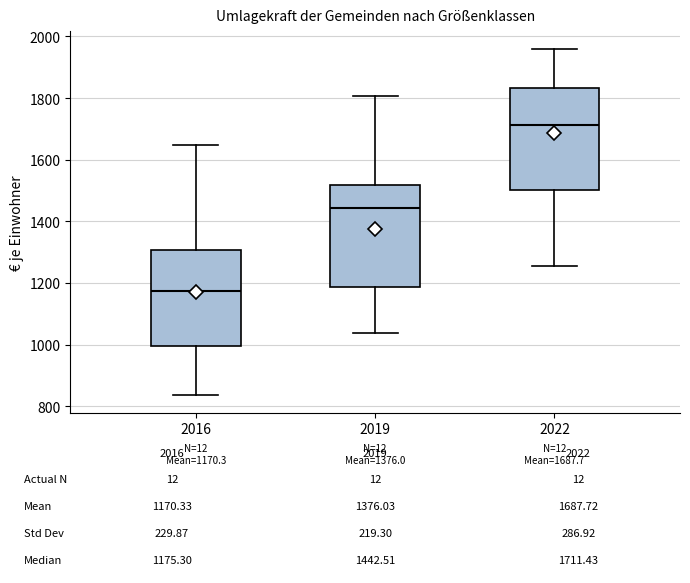

Which box has the lowest median line?

2016